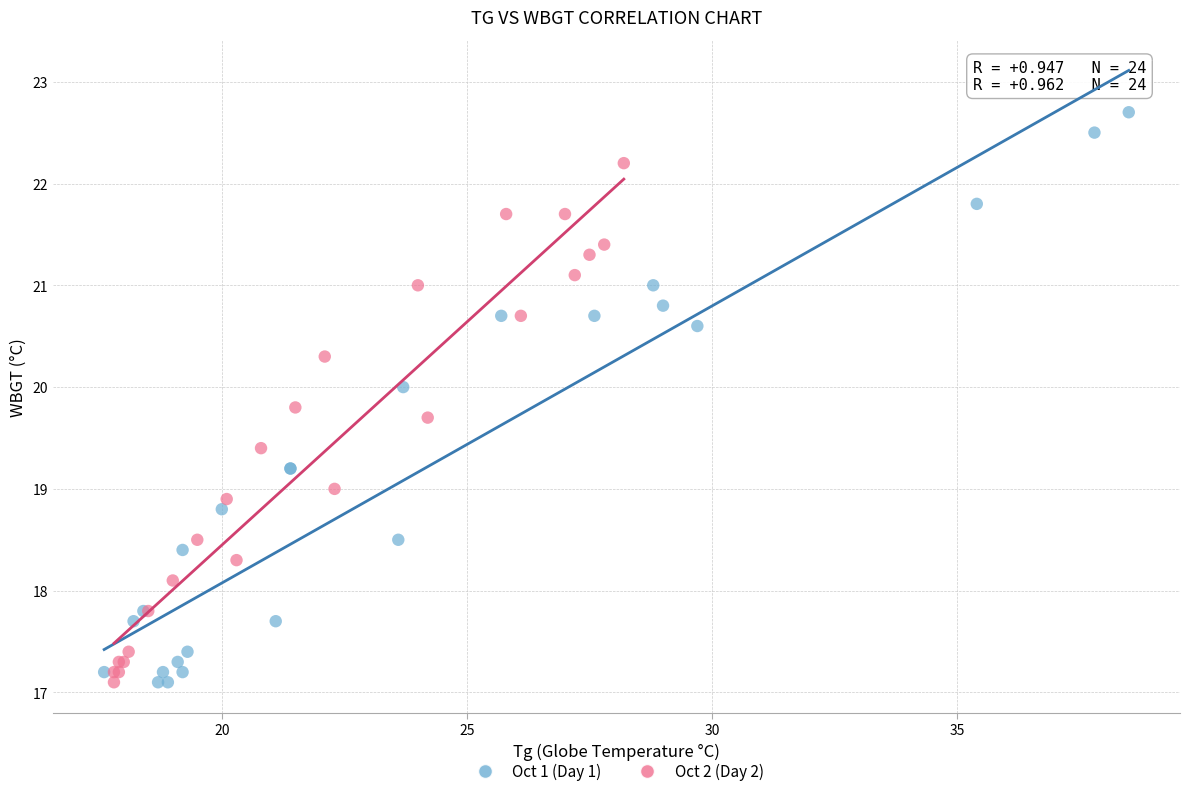

Which series contains the highest Y value?

Oct 1 (Day 1)